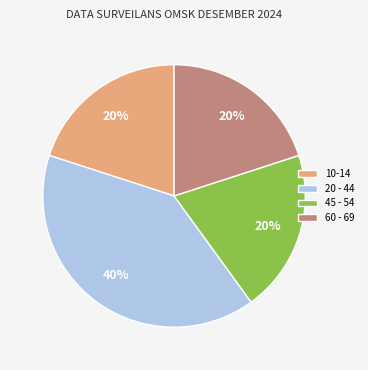

Which has a higher value, 60 - 69 or 20 - 44?

20 - 44